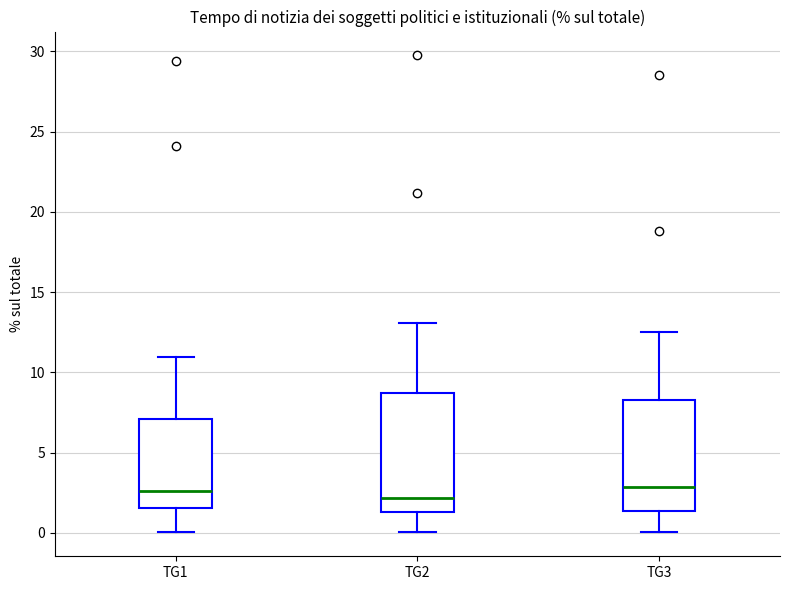

Reading left to right, read every box against the y-axis: the position of its median line, the range the box covers, and the ends of its whiskers. The values are not printed on the chart, so give them approximately, as read against the axis.

TG1: median 2.5, box 1.5 to 7.0, whiskers 0.0 to 11.0
TG2: median 2.0, box 1.5 to 8.5, whiskers 0.0 to 13.0
TG3: median 3.0, box 1.5 to 8.5, whiskers 0.0 to 12.5